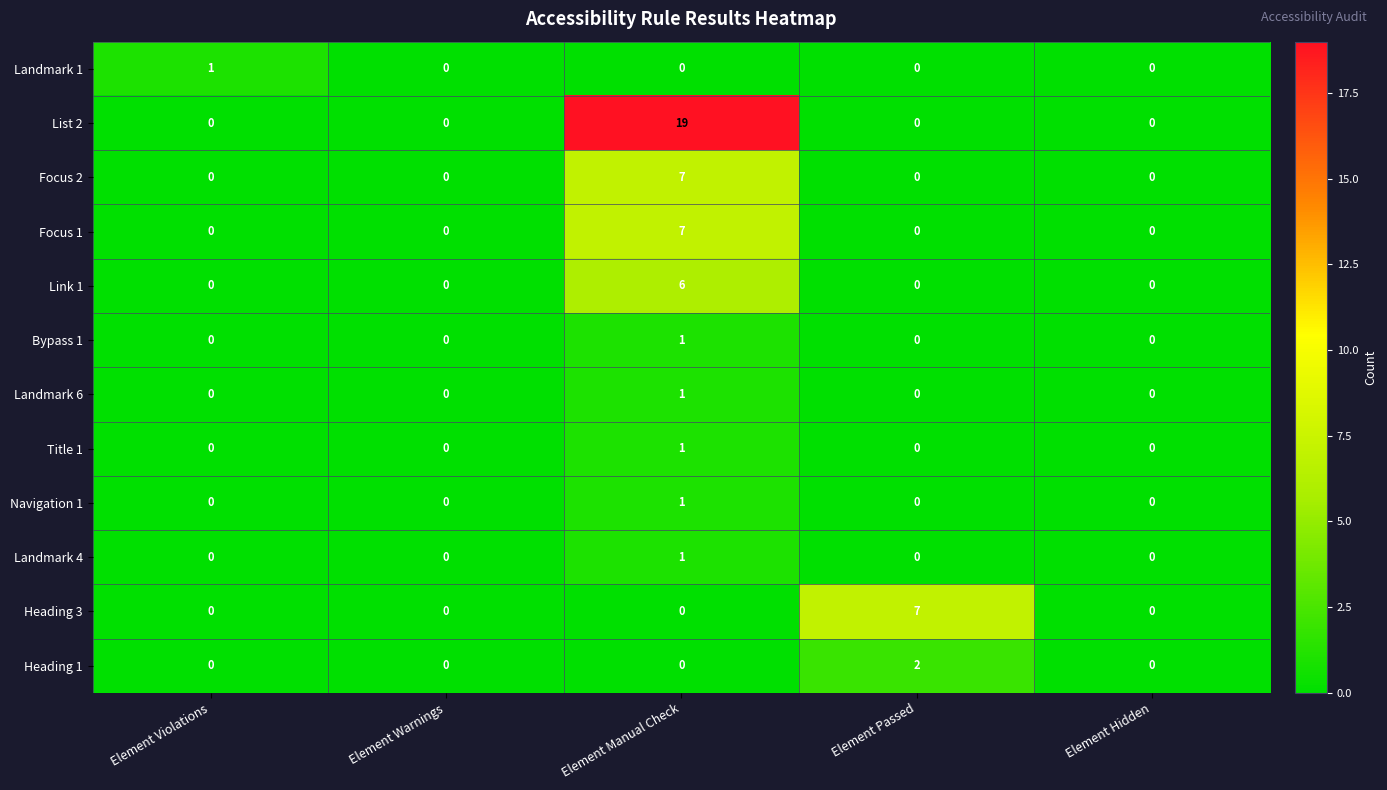

Which series has the largest total across all categories?

List 2